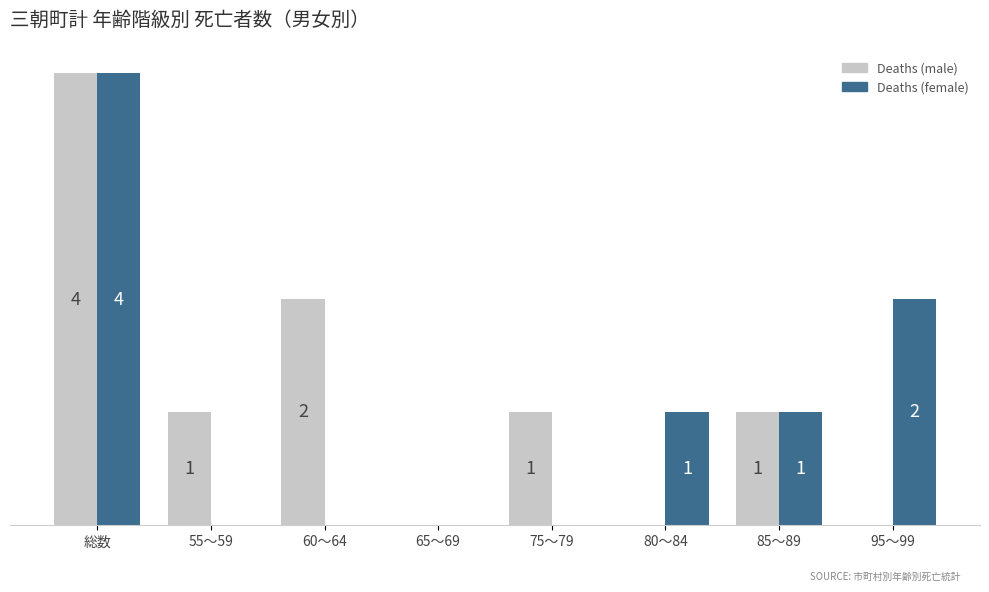

Which category has the highest value in the Deaths (female) series?

総数